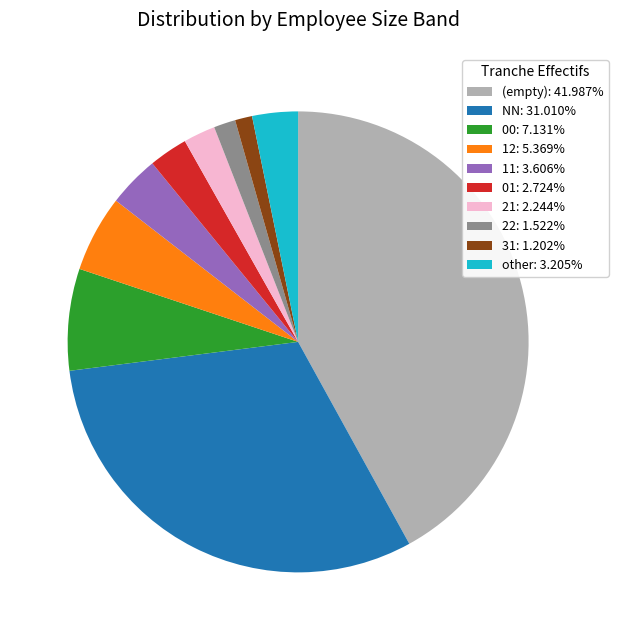

How many segments does this pie chart have?

10